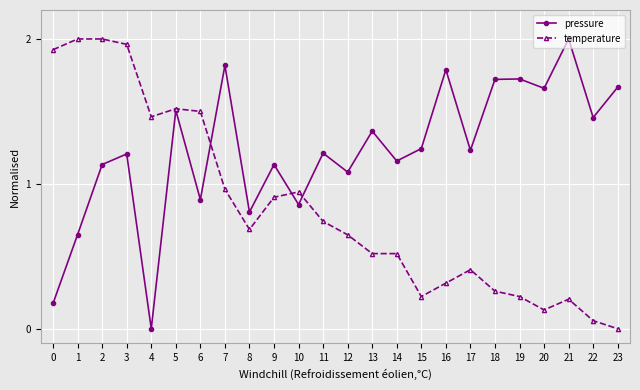

True or false: pressure has more than 1 interior local peaks.

True